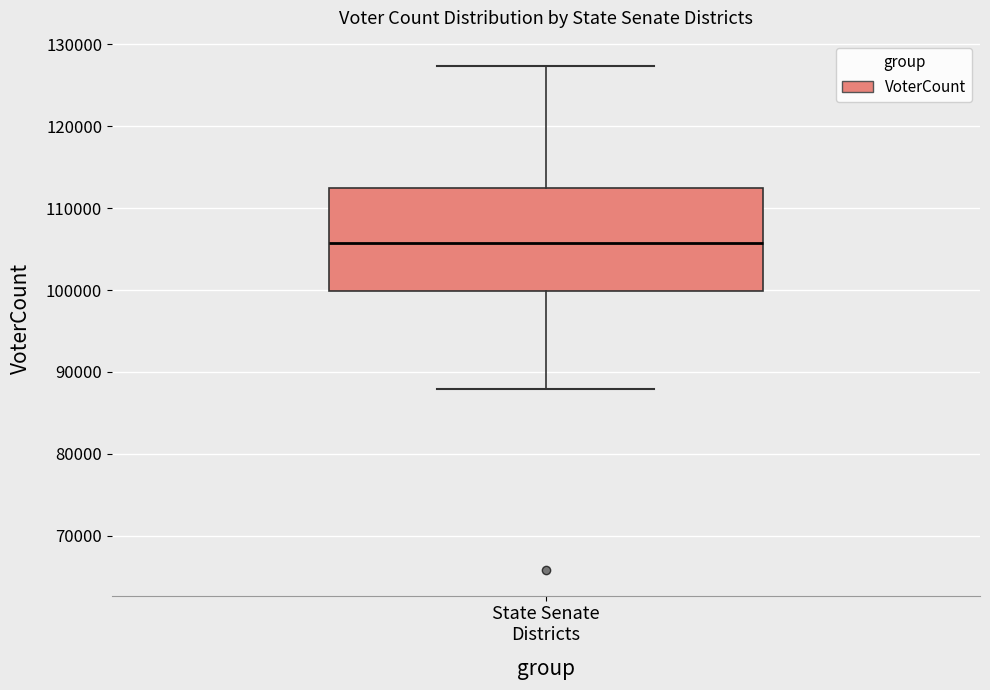

Read this box plot against the y-axis: the position of the median line, the range covered by the box, and the ends of both whiskers. The values are not printed on the chart, so give them approximately, as read against the axis.

median 106000, box 100000 to 112000, whiskers 88000 to 127000